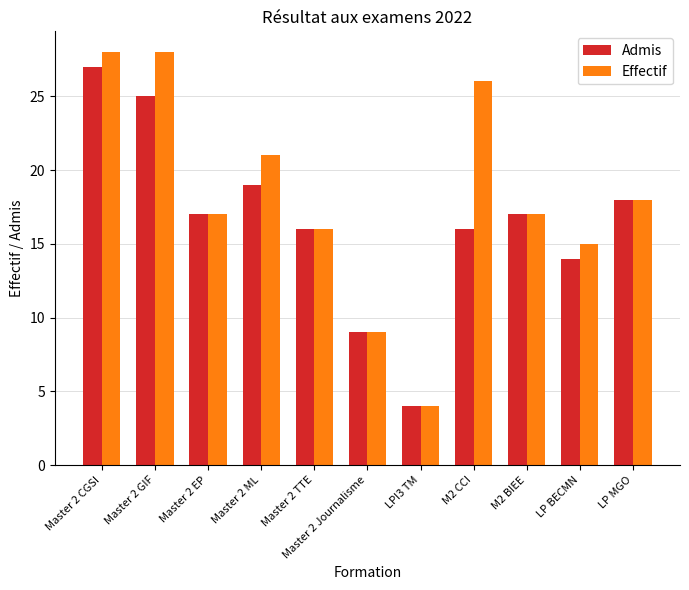

What is the sum of the Admis values at LP MGO and Master 2 GIF?

43